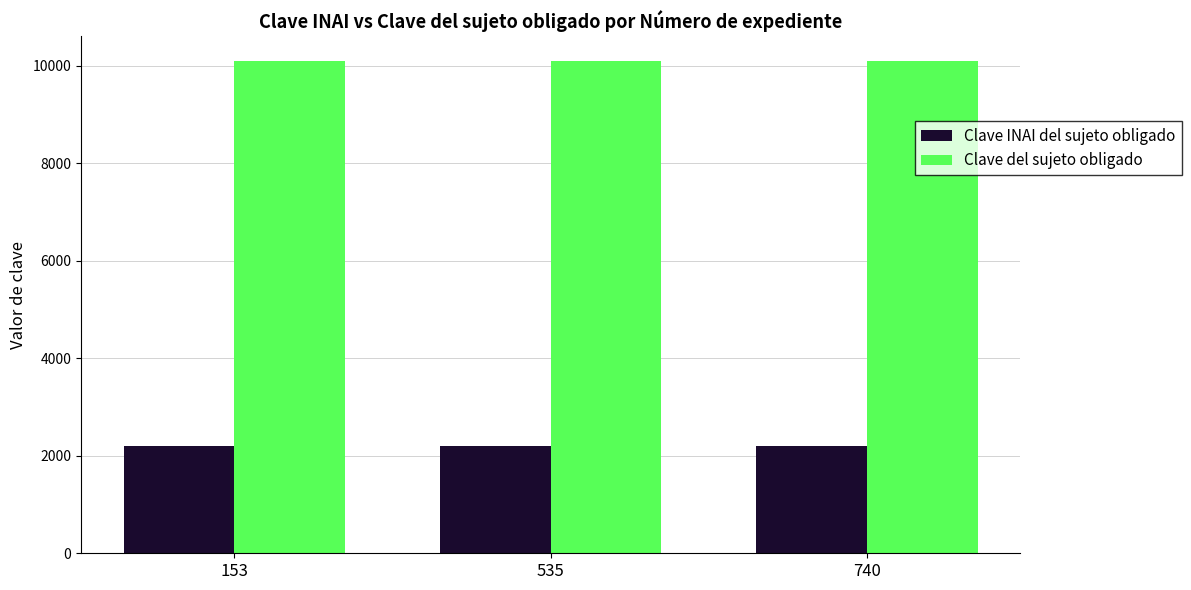

What are all the series names shown in the legend?

Clave INAI del sujeto obligado, Clave del sujeto obligado